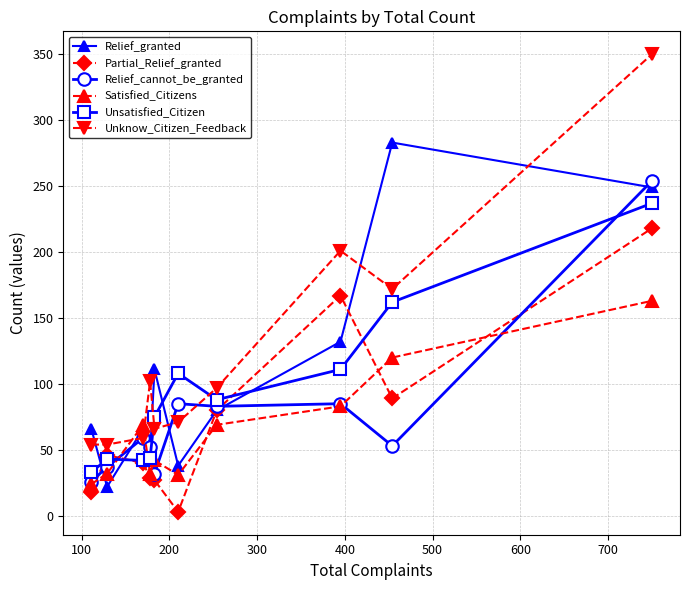

What is the difference between the maximum and minimum values in the Unsatisfied_Citizen series?

204